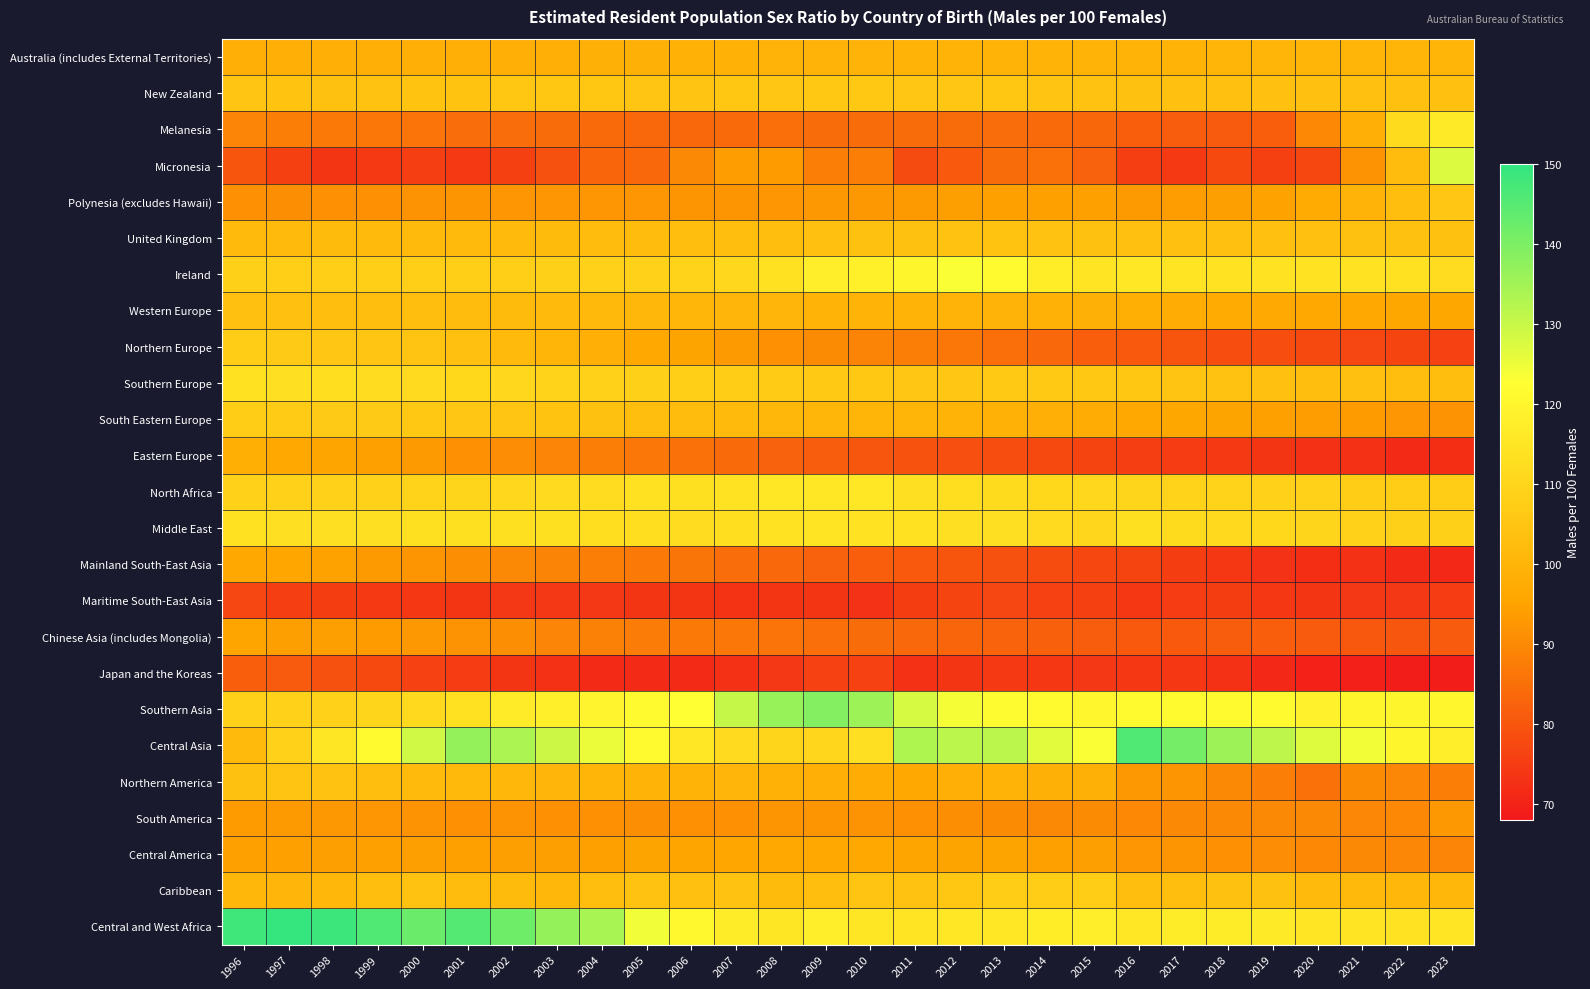

Rank the series by their maximum value, from highest to lowest.

Central and West Africa, Central Asia, Southern Asia, Micronesia, Ireland, Melanesia, North Africa, Middle East, Southern Europe, Caribbean, Northern Europe, South Eastern Europe, New Zealand, Polynesia (excludes Hawaii), Northern America, United Kingdom, Western Europe, Australia (includes External Territories), Eastern Europe, Mainland South-East Asia, Central America, Chinese Asia (includes Mongolia), South America, Japan and the Koreas, Maritime South-East Asia